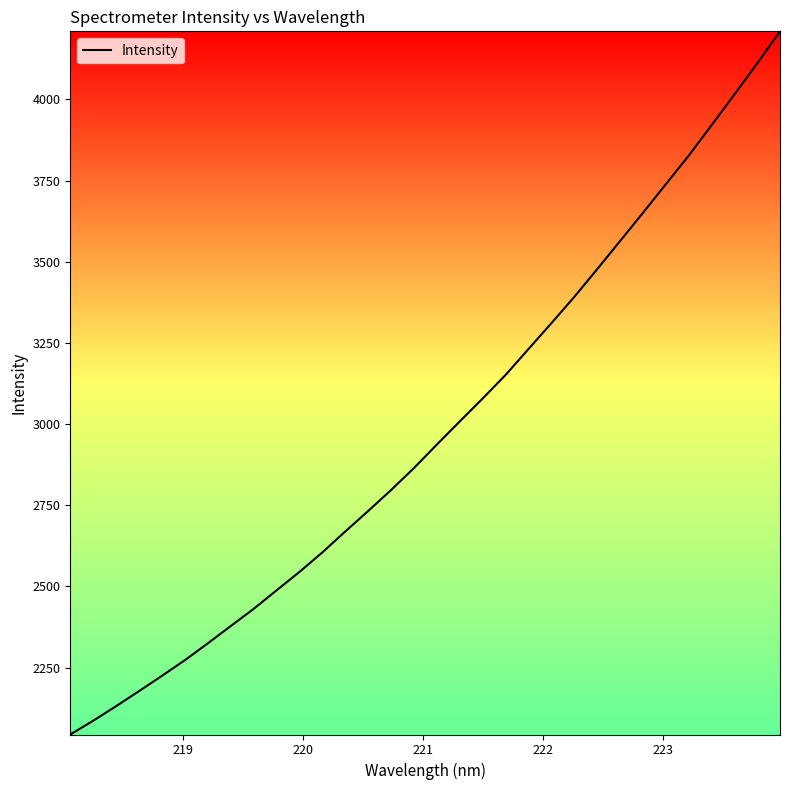

What is the maximum value shown in the chart?

4209.9